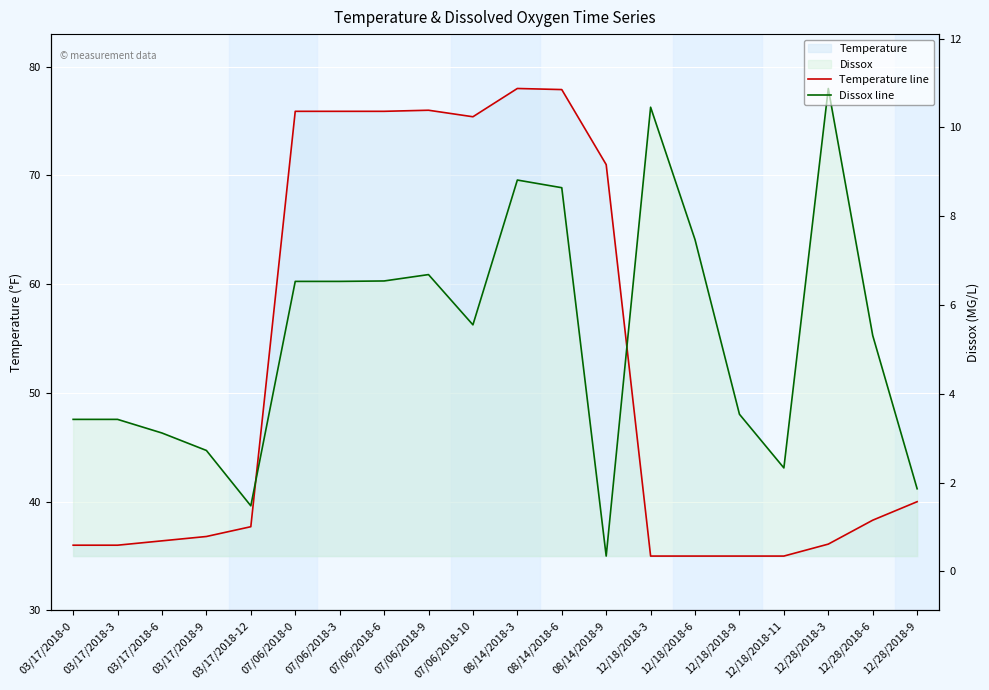

Which series has the largest range (max minus min)?

Temperature line